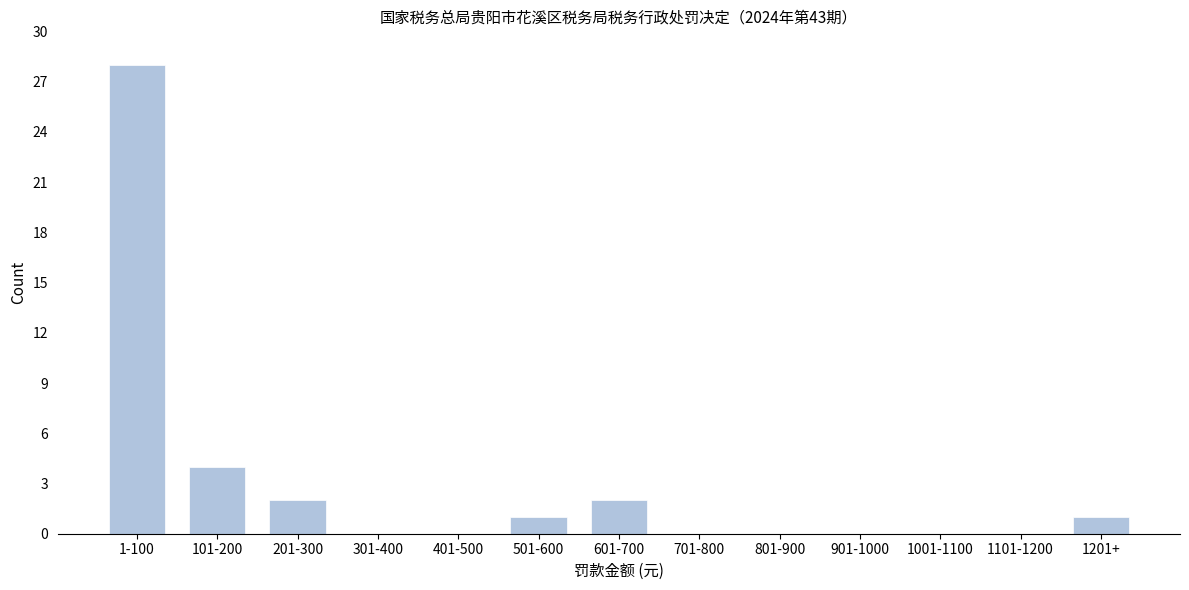

Reading left to right, transcribe all the data shown in this chart.

1-100=28	101-200=4	201-300=2	301-400=0	401-500=0	501-600=1	601-700=2	701-800=0	801-900=0	901-1000=0	1001-1100=0	1101-1200=0	1201+=1